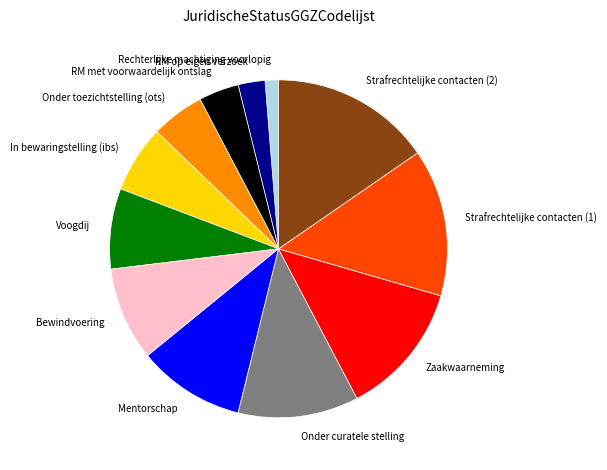

Between RM met voorwaardelijk ontslag and Onder curatele stelling, which is larger?

Onder curatele stelling